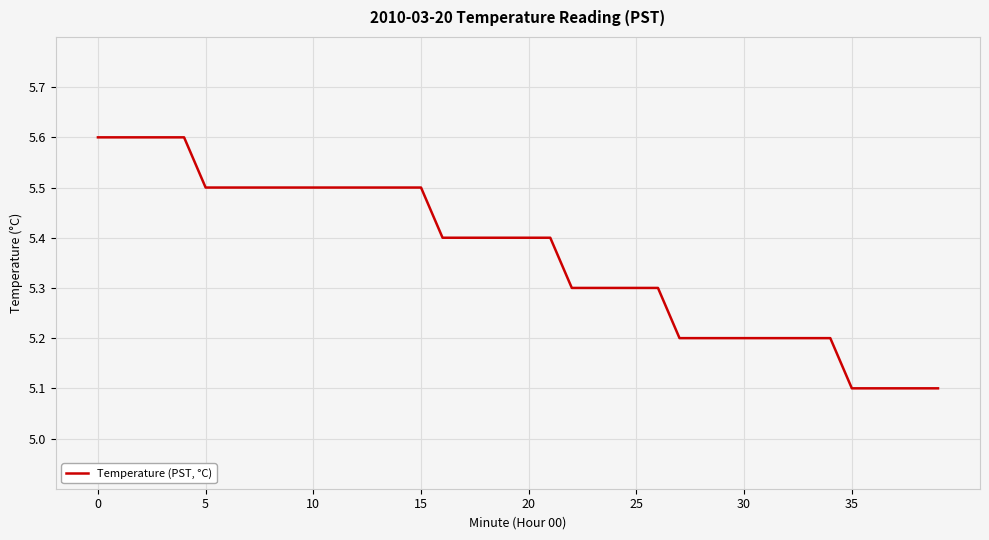

What is the maximum value shown in the chart?

5.6